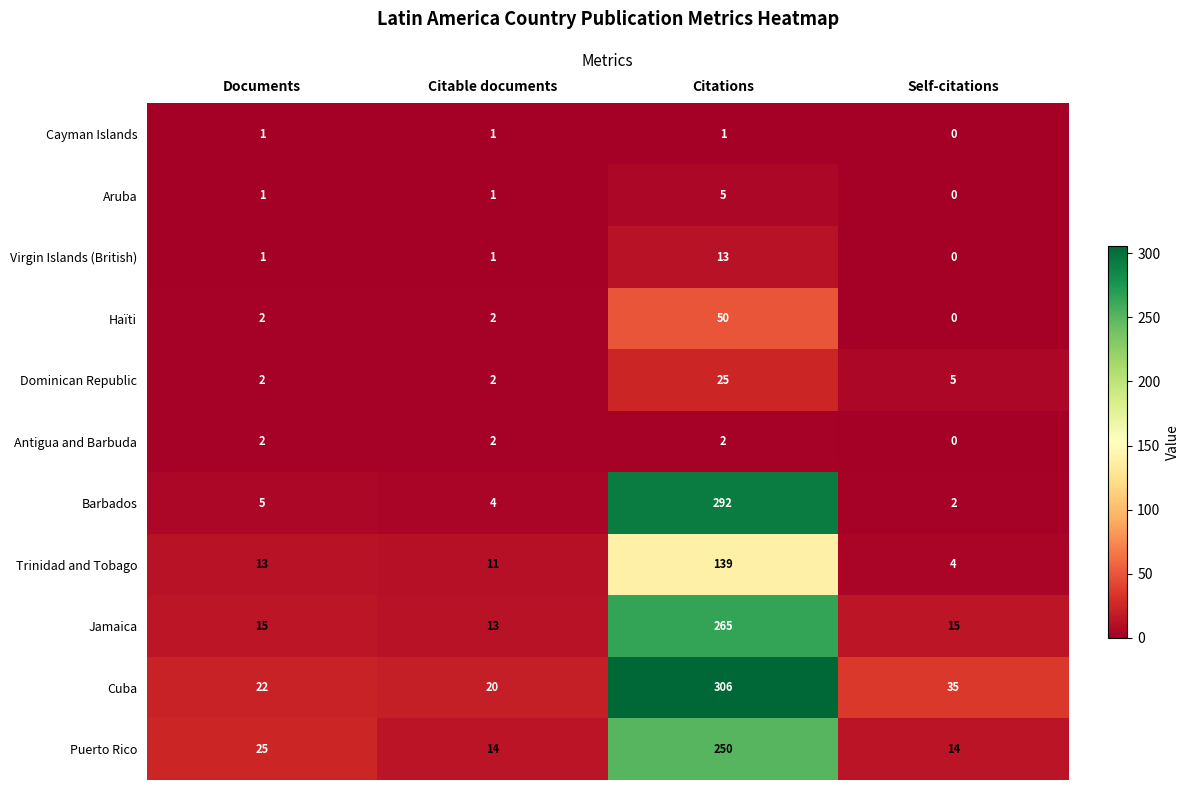

Which series changed the most between Documents and Citations?

Barbados